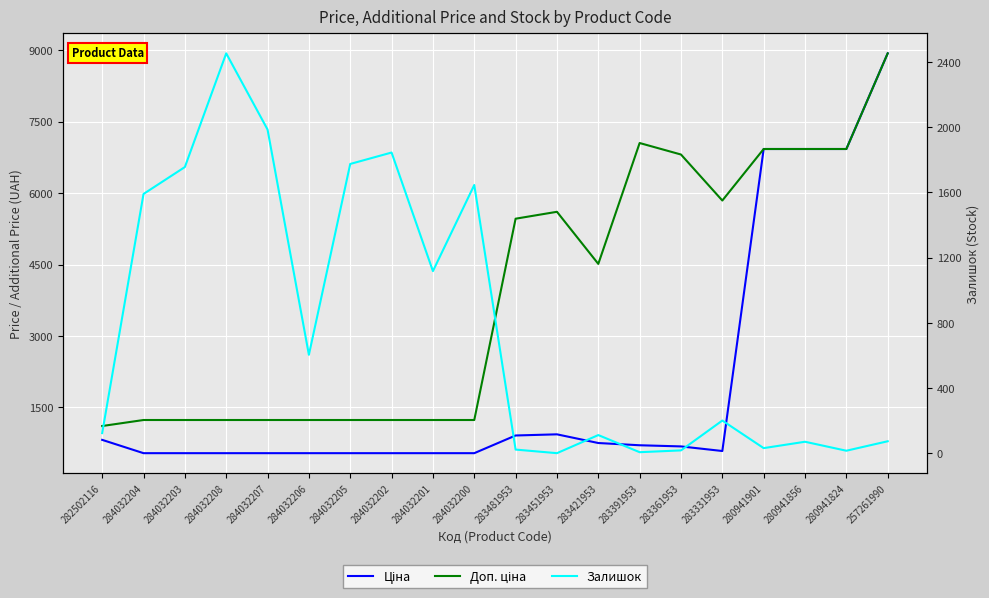

What is the minimum value shown in the chart?

2.0